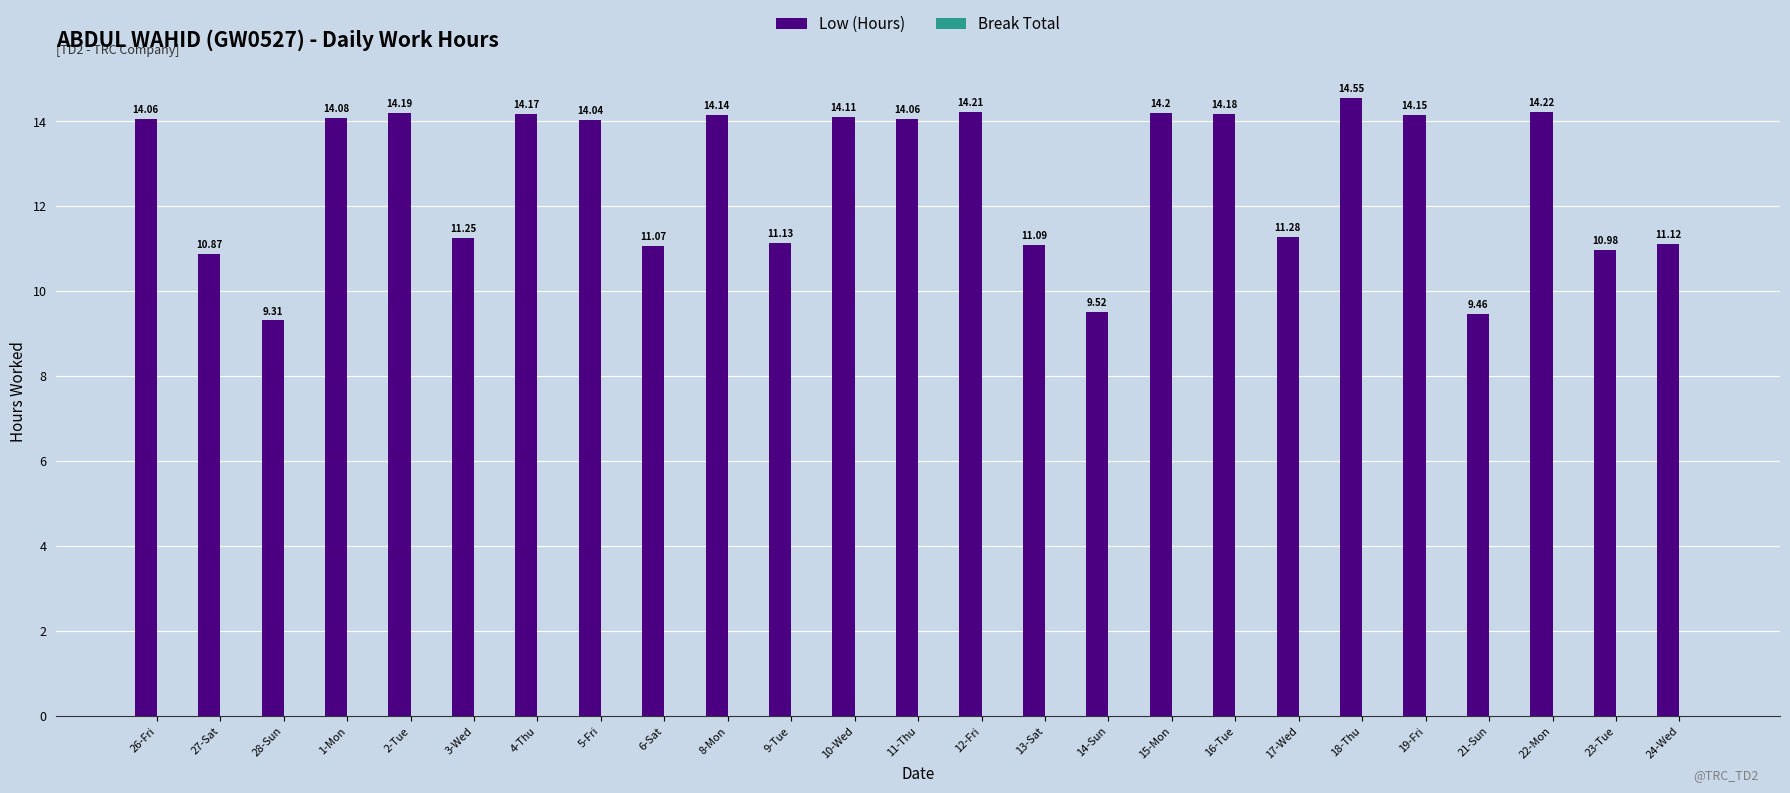

What is the maximum value shown in the chart?

14.6